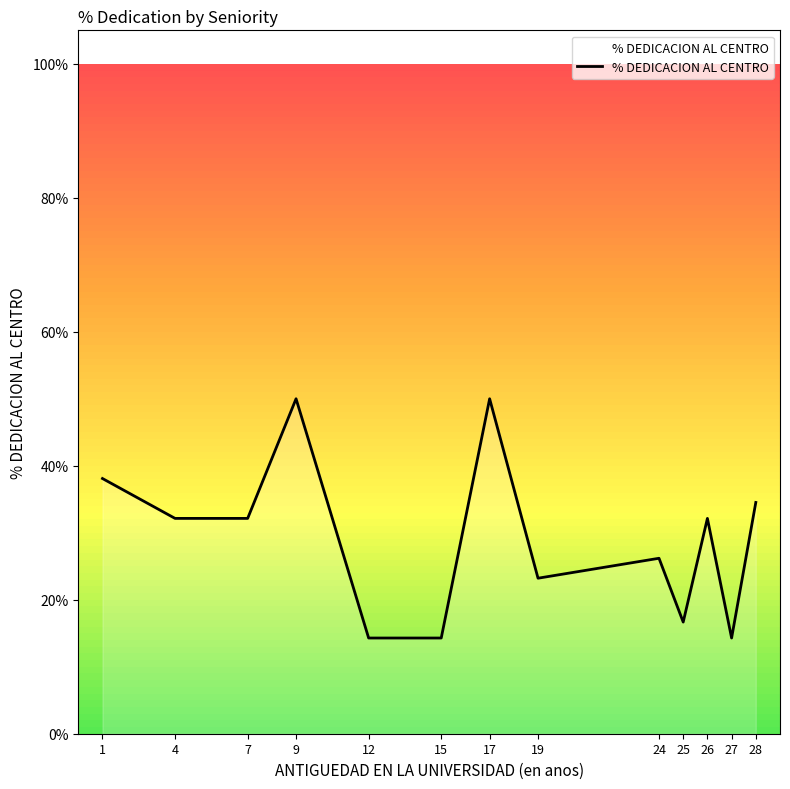

Does the chart have visible grid lines?

No